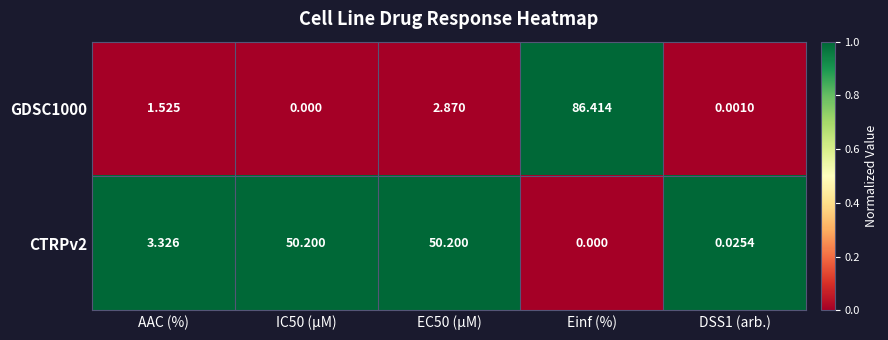

What is the difference between the highest and lowest values at Einf (%)?

86.4